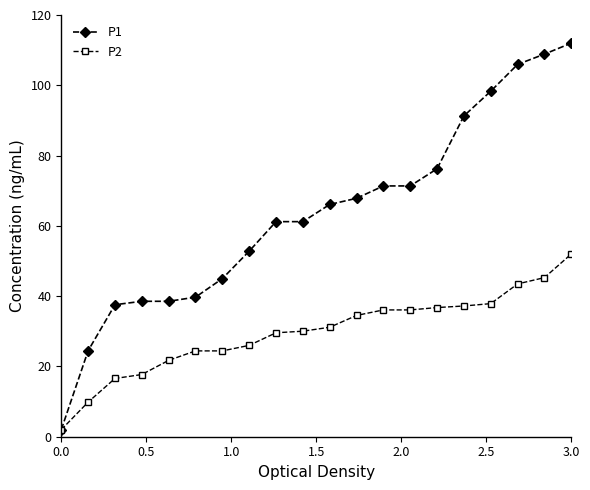

What is the value of the P2 point at the 17th from the left?

37.9